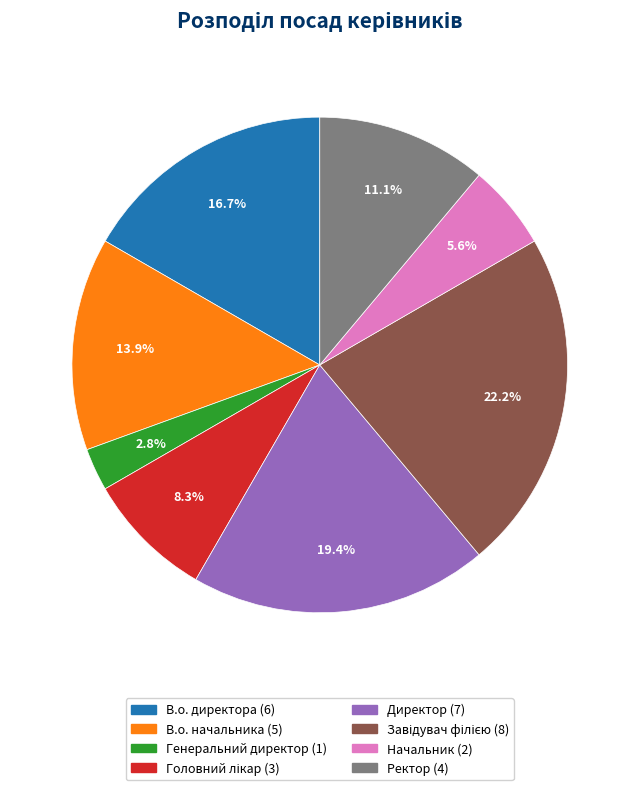

Approximately how many times larger is the value at Ректор compared to Начальник?

2.0